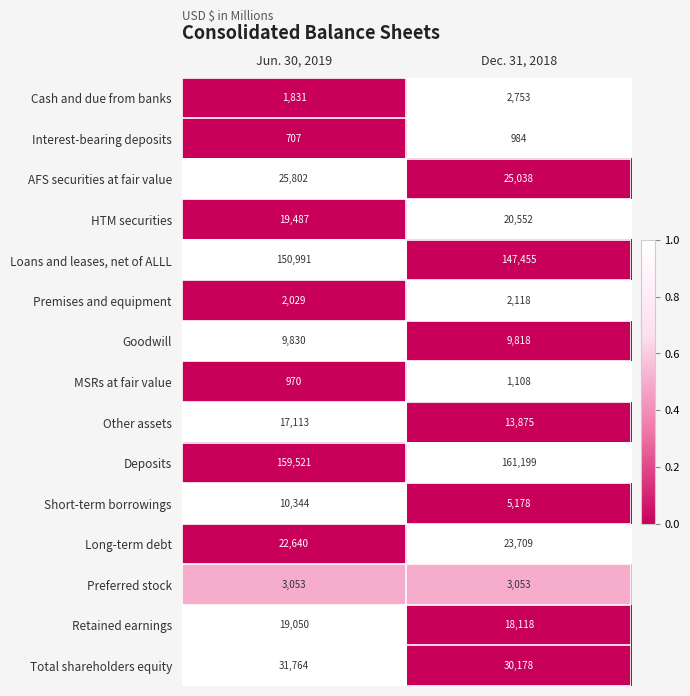

Reading right to left, transcribe all the data shown in this chart.

Cash and due from banks: Dec. 31, 2018=2753	Jun. 30, 2019=1831
Interest-bearing deposits: Dec. 31, 2018=984	Jun. 30, 2019=707
AFS securities at fair value: Dec. 31, 2018=25038	Jun. 30, 2019=25802
HTM securities: Dec. 31, 2018=20552	Jun. 30, 2019=19487
Loans and leases, net of ALLL: Dec. 31, 2018=147455	Jun. 30, 2019=150991
Premises and equipment: Dec. 31, 2018=2118	Jun. 30, 2019=2029
Goodwill: Dec. 31, 2018=9818	Jun. 30, 2019=9830
MSRs at fair value: Dec. 31, 2018=1108	Jun. 30, 2019=970
Other assets: Dec. 31, 2018=13875	Jun. 30, 2019=17113
Deposits: Dec. 31, 2018=161199	Jun. 30, 2019=159521
Short-term borrowings: Dec. 31, 2018=5178	Jun. 30, 2019=10344
Long-term debt: Dec. 31, 2018=23709	Jun. 30, 2019=22640
Preferred stock: Dec. 31, 2018=3053	Jun. 30, 2019=3053
Retained earnings: Dec. 31, 2018=18118	Jun. 30, 2019=19050
Total shareholders equity: Dec. 31, 2018=30178	Jun. 30, 2019=31764